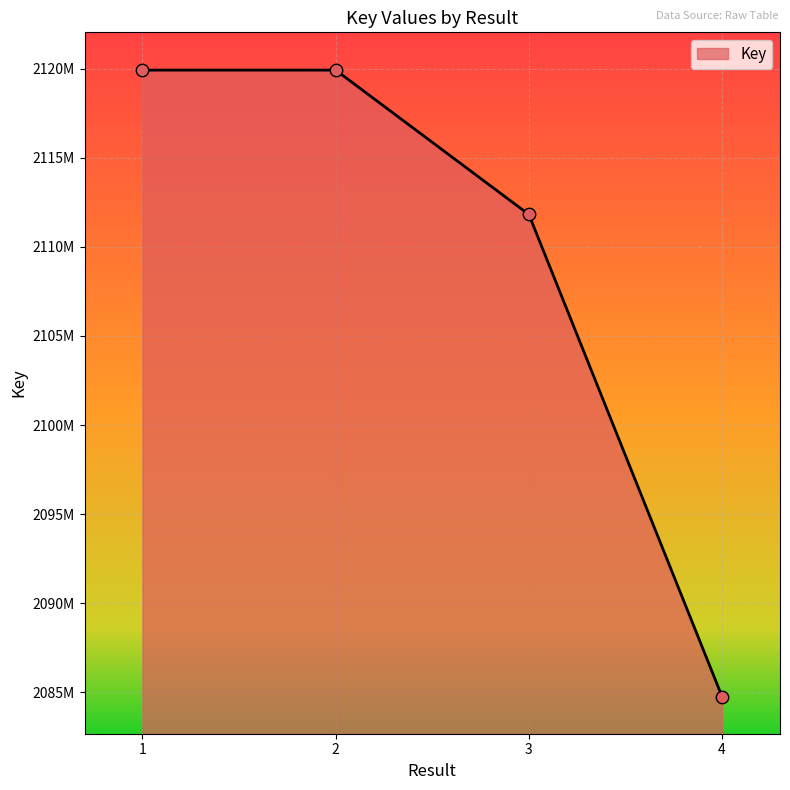

Which has a higher value, 1 or 2?

1